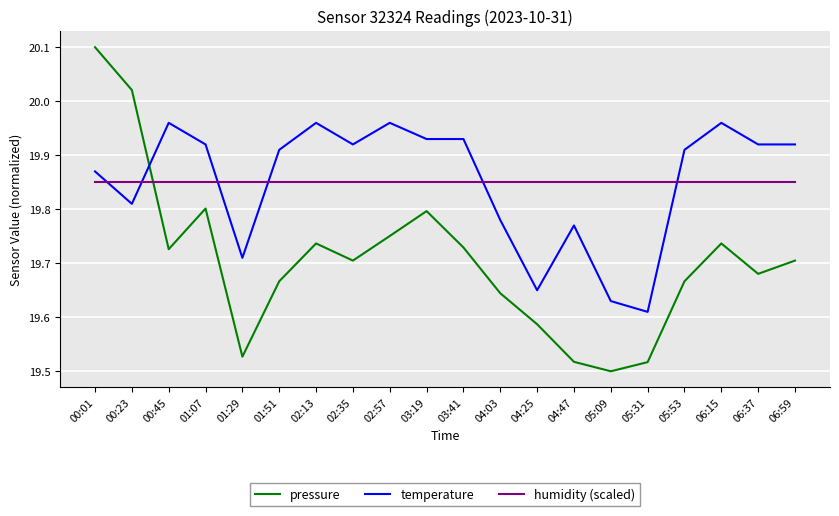

Does the chart have visible grid lines?

Yes